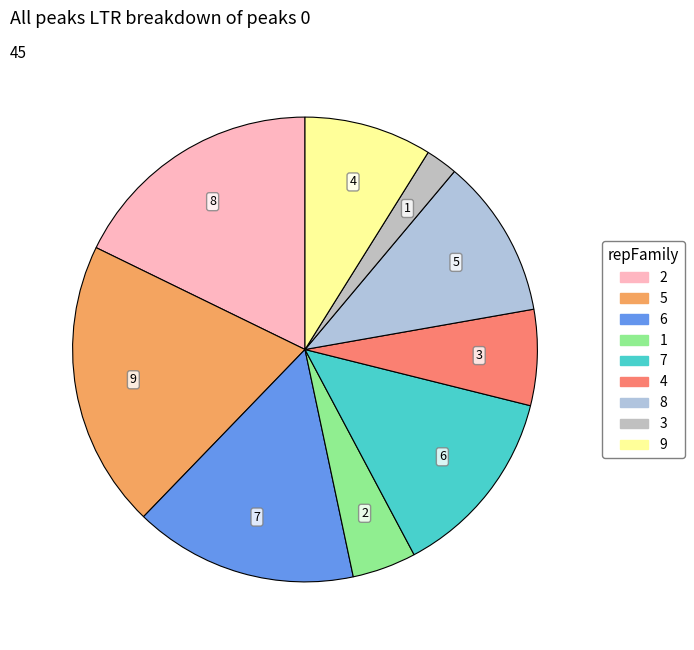

How many slices are in this pie chart?

9